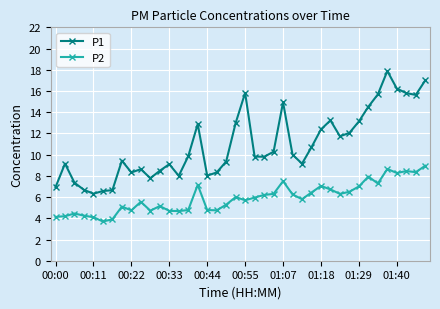

Which series has the largest range (max minus min)?

P1